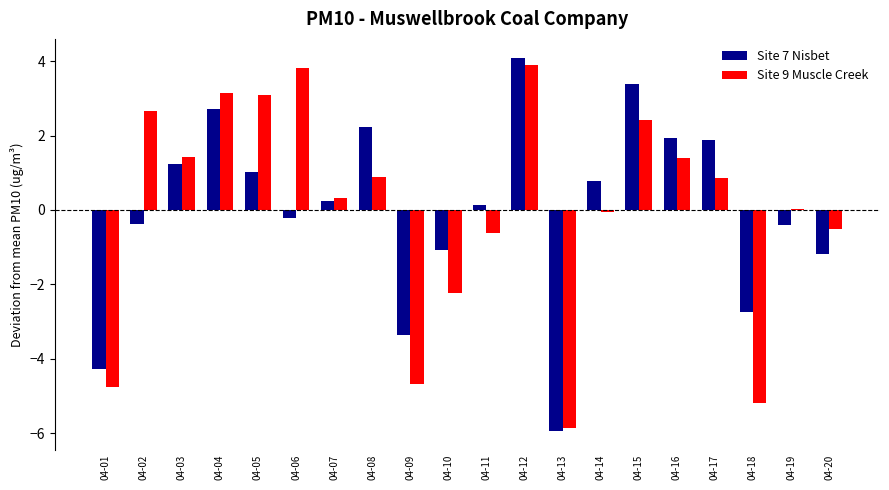

At which category is the sum across all series the highest?

04-12